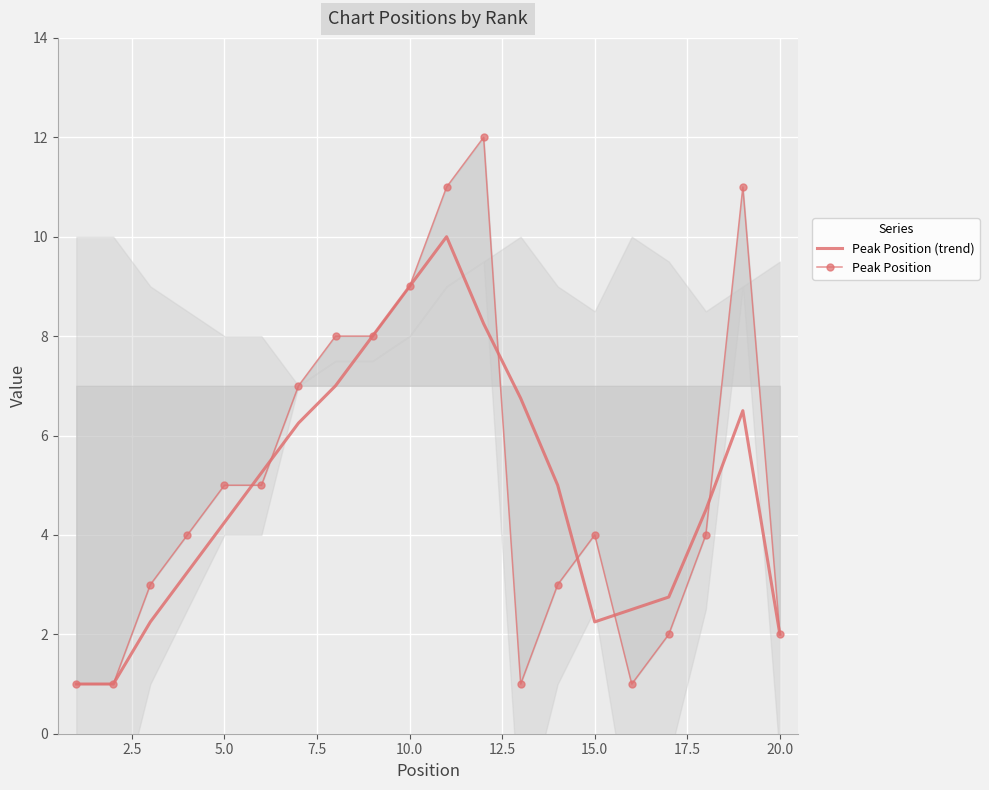

What is the lowest value of the Peak Position (trend) series?

1.0